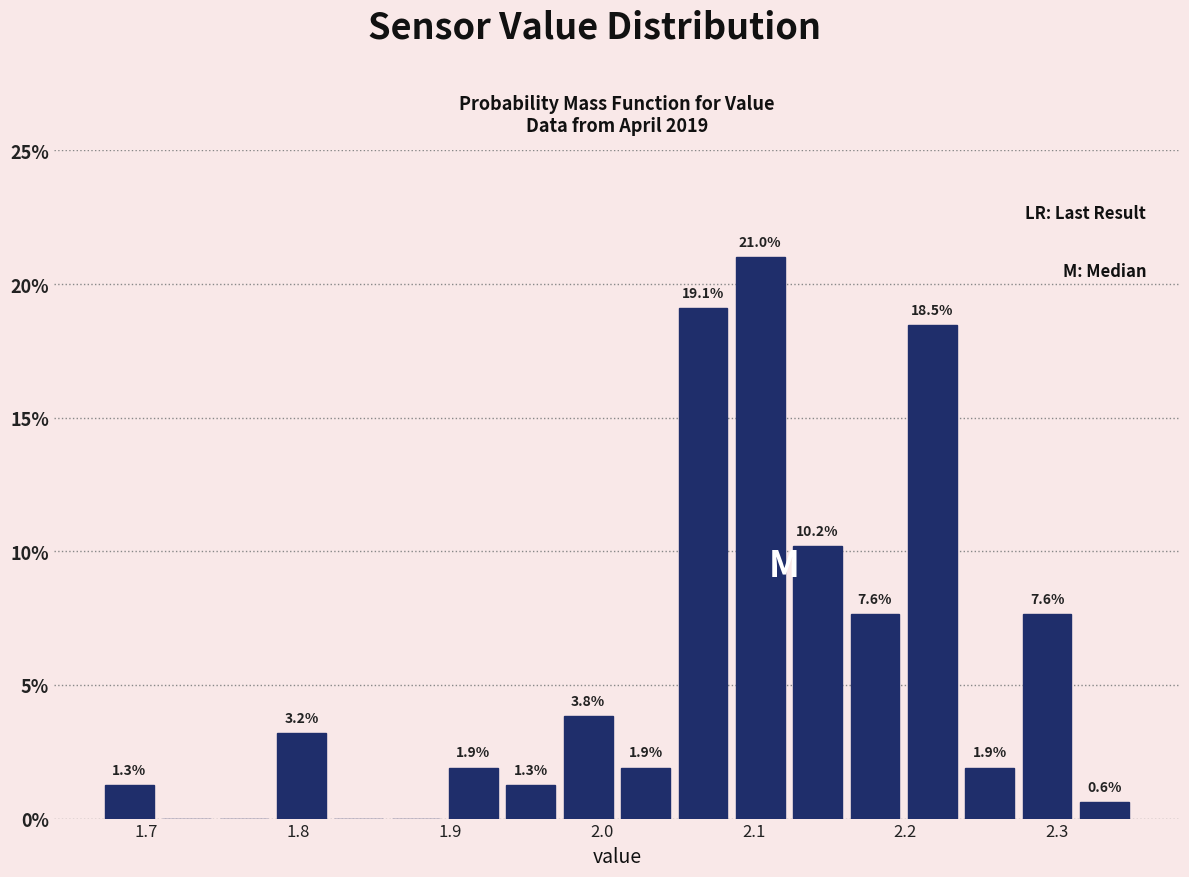

Read against the x-axis, roughly where is the centre of the tallest bar?

2.10